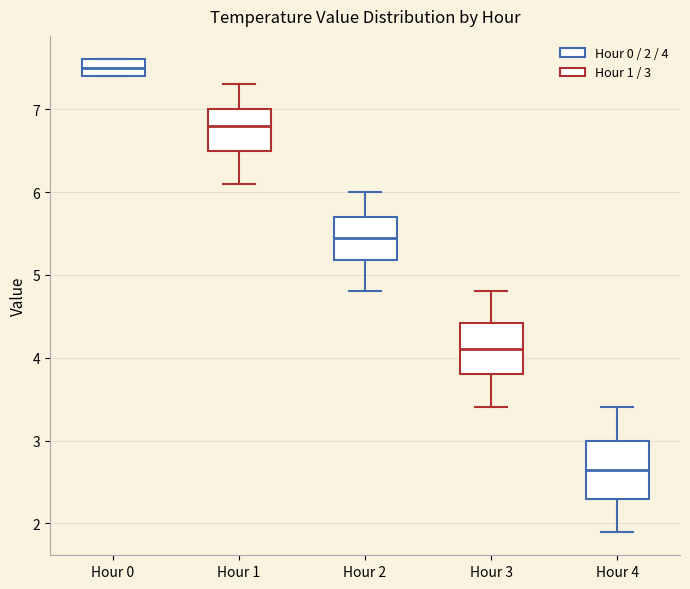

Reading left to right, read every box against the y-axis: the position of its median line, the range the box covers, and the ends of its whiskers. The values are not printed on the chart, so give them approximately, as read against the axis.

Hour 0: median 7.5, box 7.4 to 7.6, whiskers 7.4 to 7.6
Hour 1: median 6.8, box 6.5 to 7.0, whiskers 6.1 to 7.3
Hour 2: median 5.5, box 5.2 to 5.7, whiskers 4.8 to 6.0
Hour 3: median 4.1, box 3.8 to 4.4, whiskers 3.4 to 4.8
Hour 4: median 2.7, box 2.3 to 3.0, whiskers 1.9 to 3.4